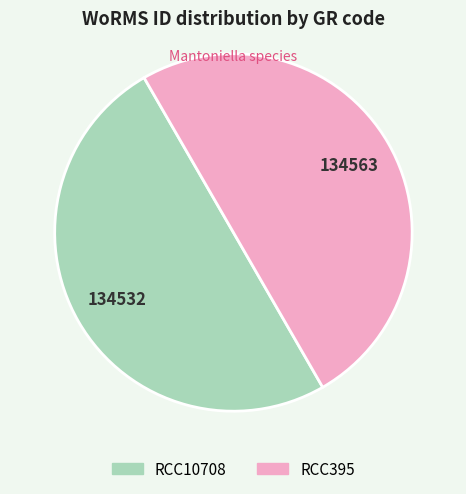

What is the ratio of the value at RCC395 to the value at RCC10708?

1.0